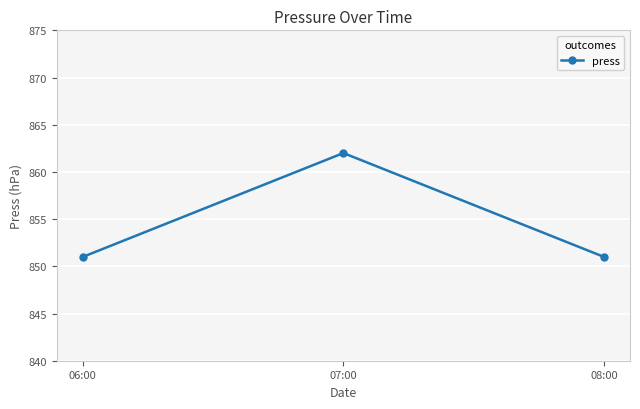

What is the change in value from 06:00 to 07:00?

+11